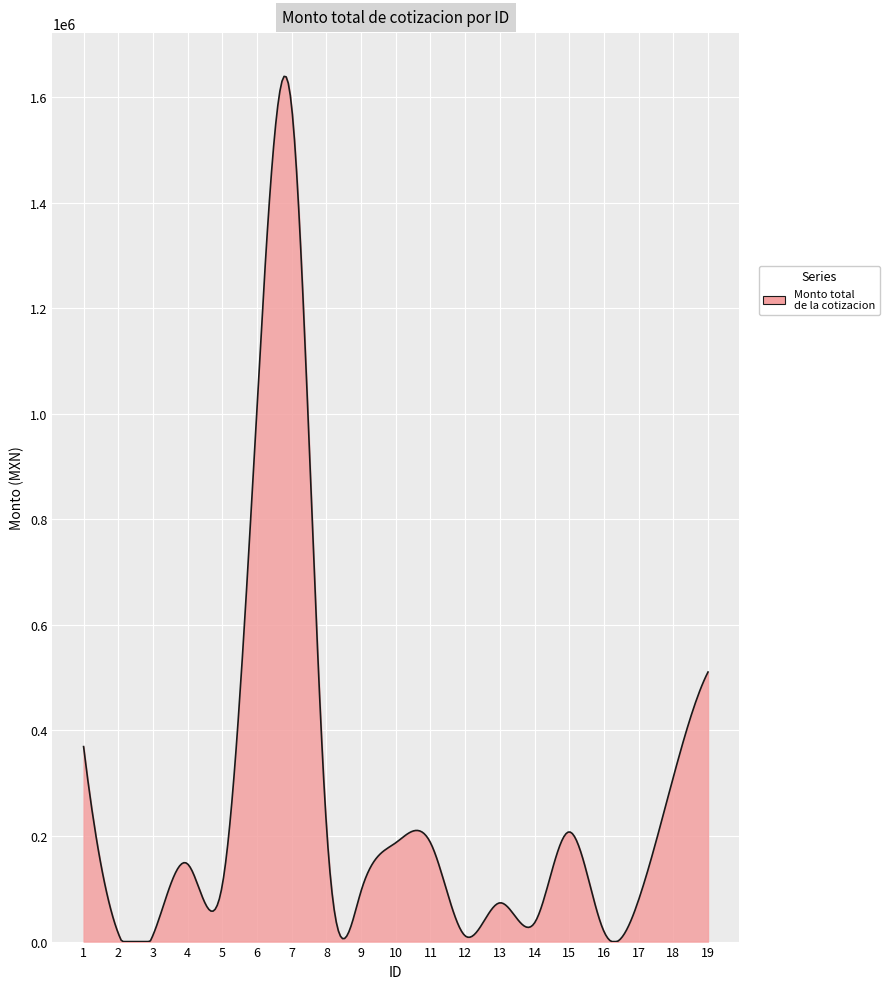

What is the greatest value displayed?

1638982.6